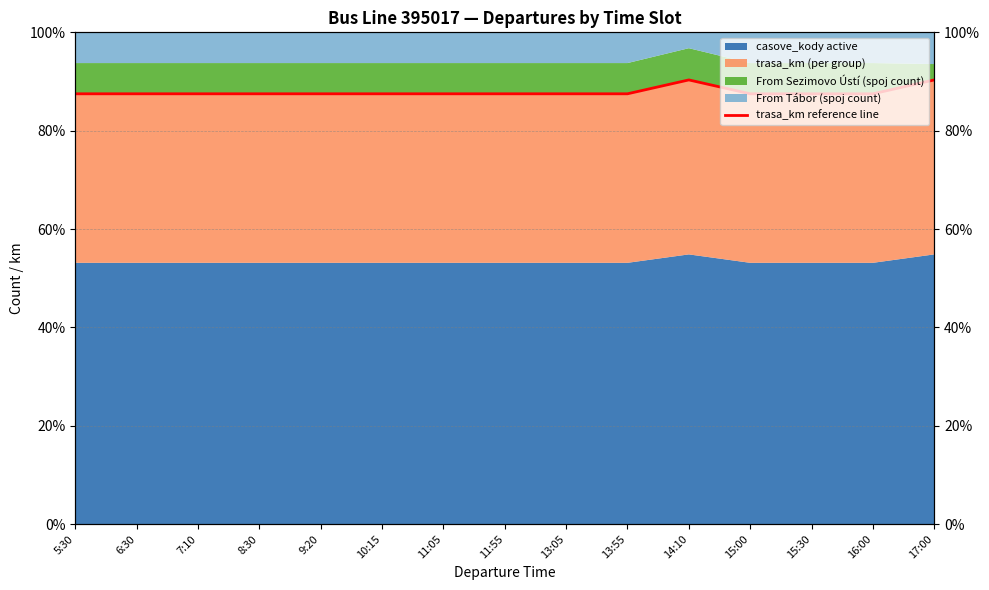

Is it true that the value at 8:30 is 87.5?

True